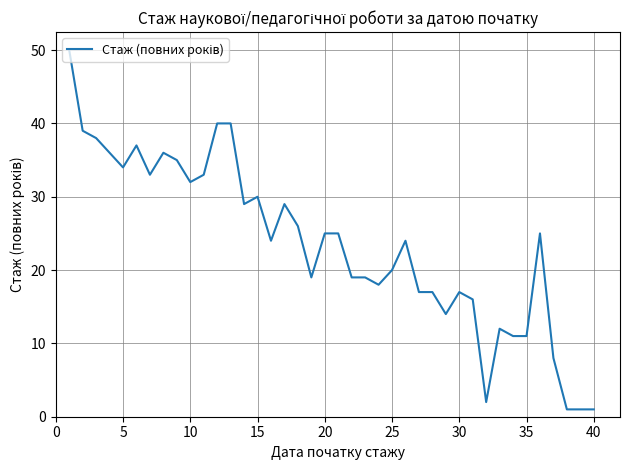

What is the greatest value displayed?

50